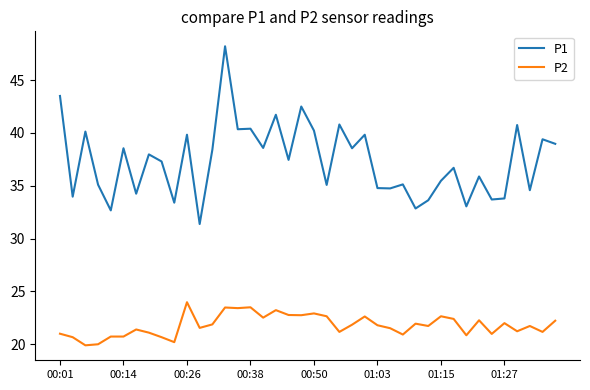

What is the lowest value of the P1 series?

31.4